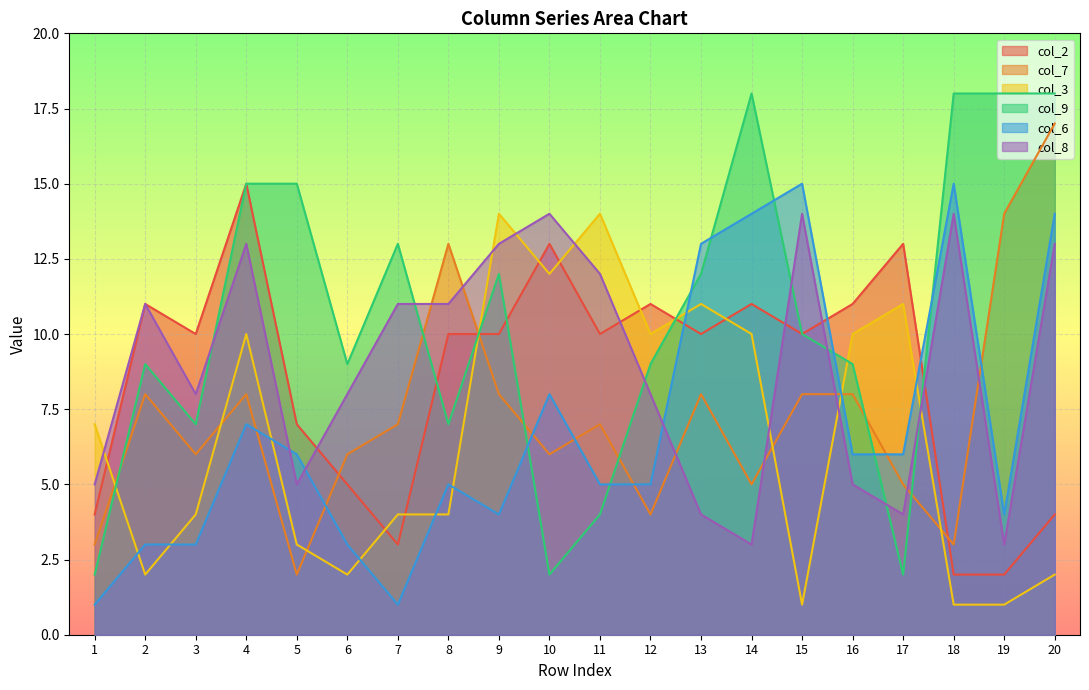

True or false: col_3 has a value of 2 at 6.

True